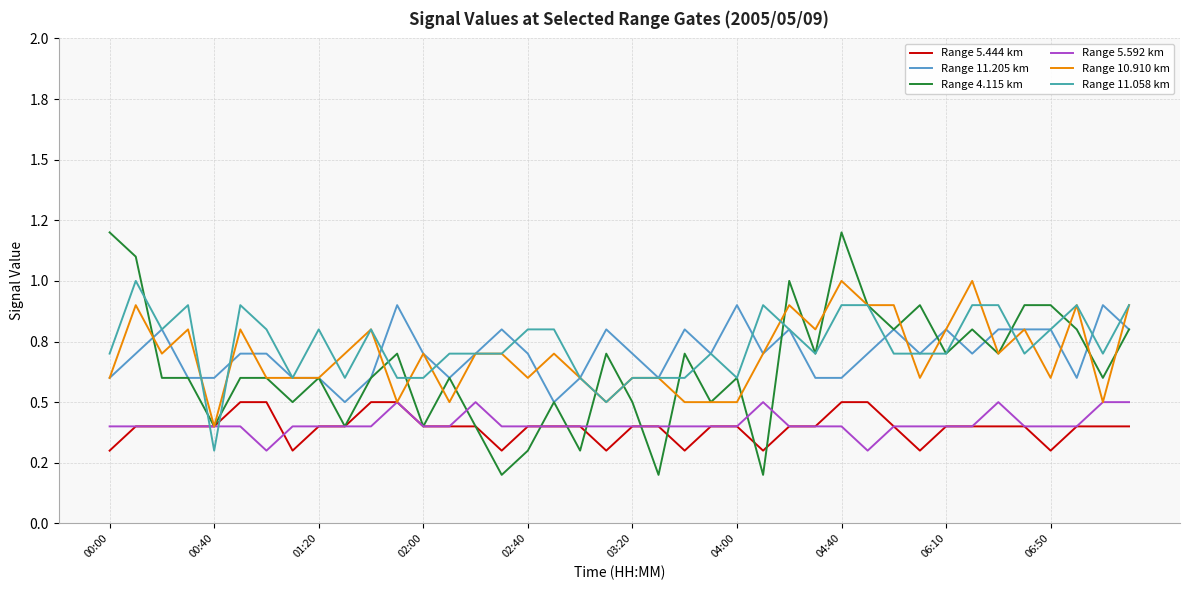

Which series has the largest total across all categories?

Range 11.058 km